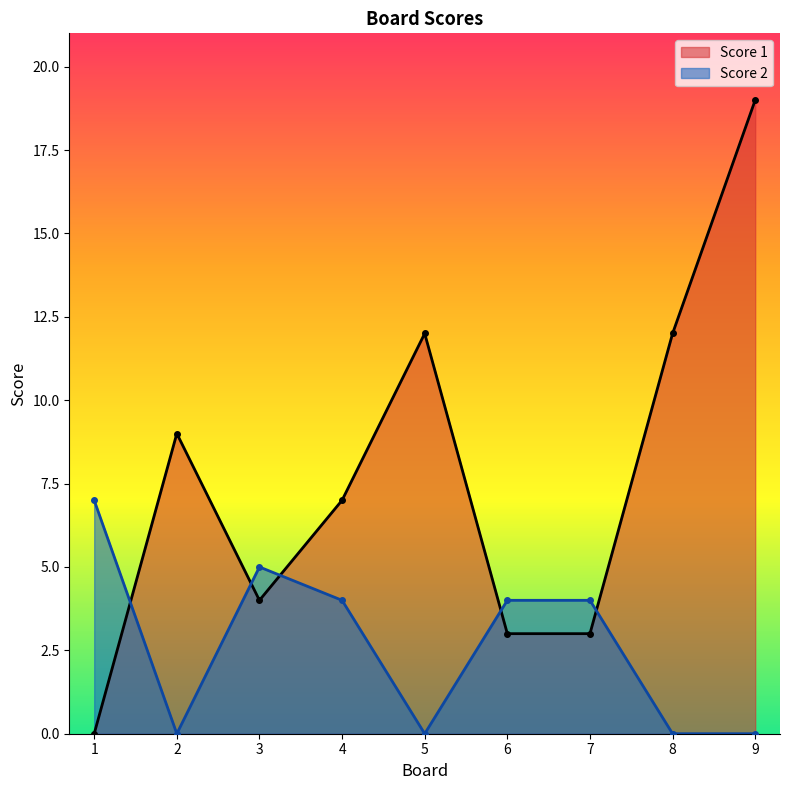

How many values in the Score 1 series are below 7?

4